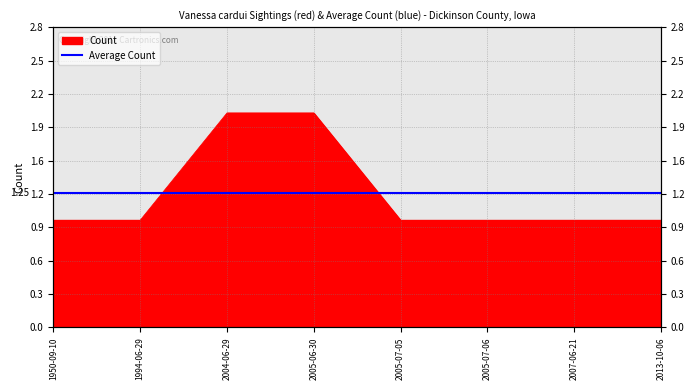

How many values exceed 1?

2